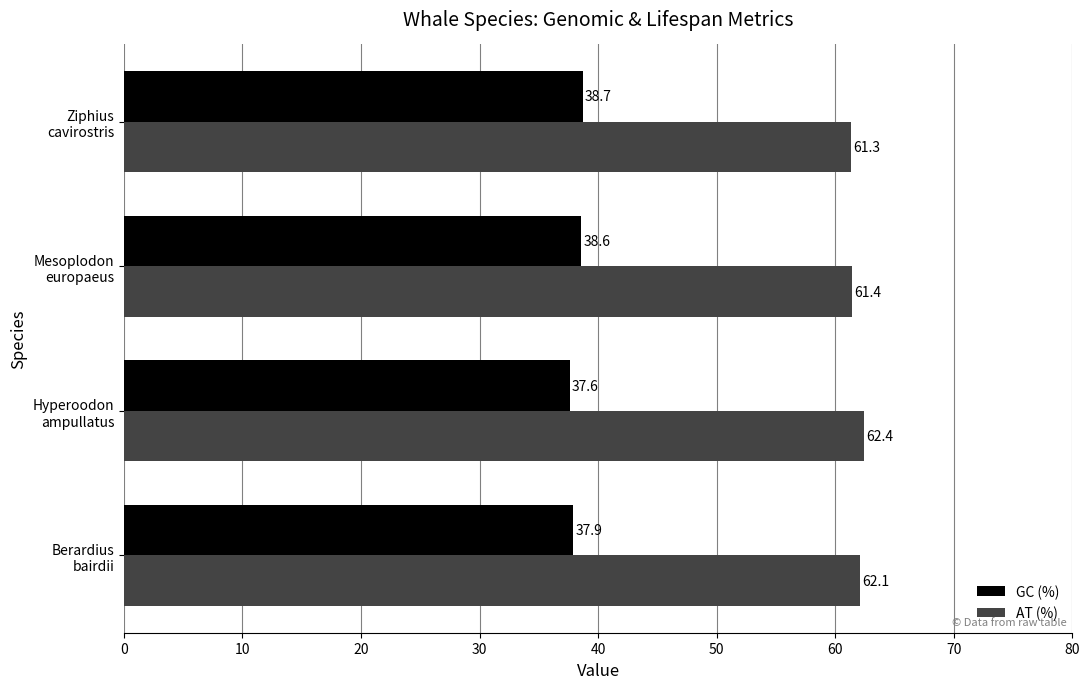

What is the difference between the maximum and second lowest values in the GC (%) series?

0.8